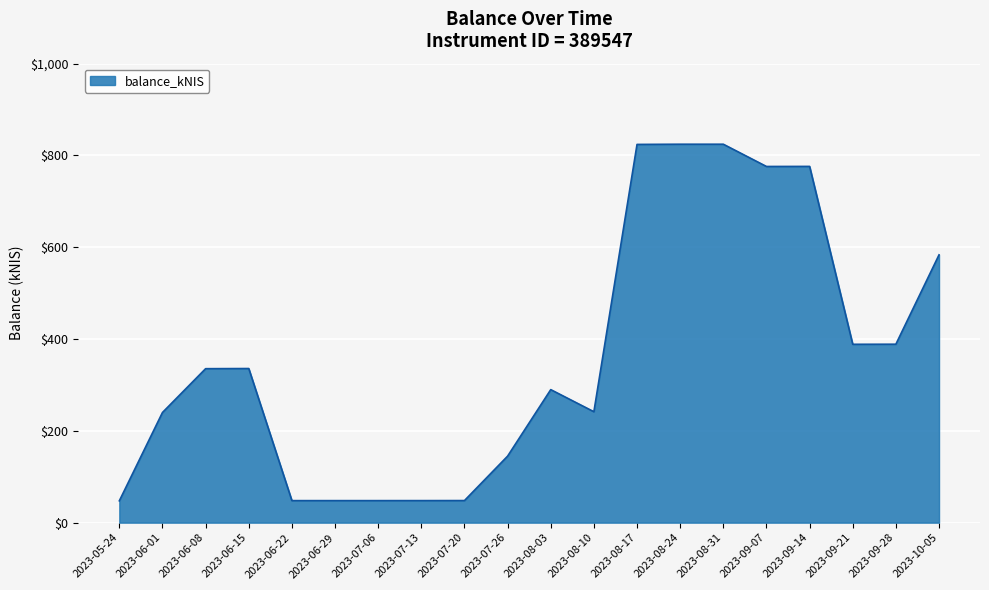

Is it true that the value at 2023-06-29 is 48.0?

True